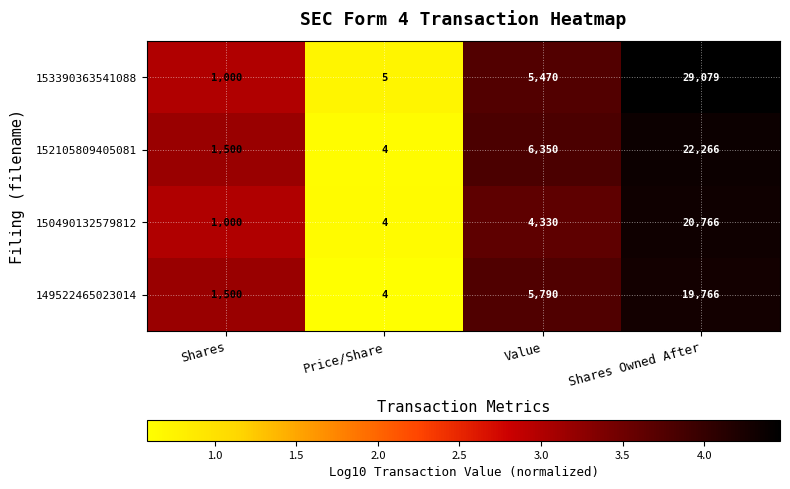

Rank the series by their maximum value, from lowest to highest.

149522465023014, 150490132579812, 152105809405081, 153390363541088